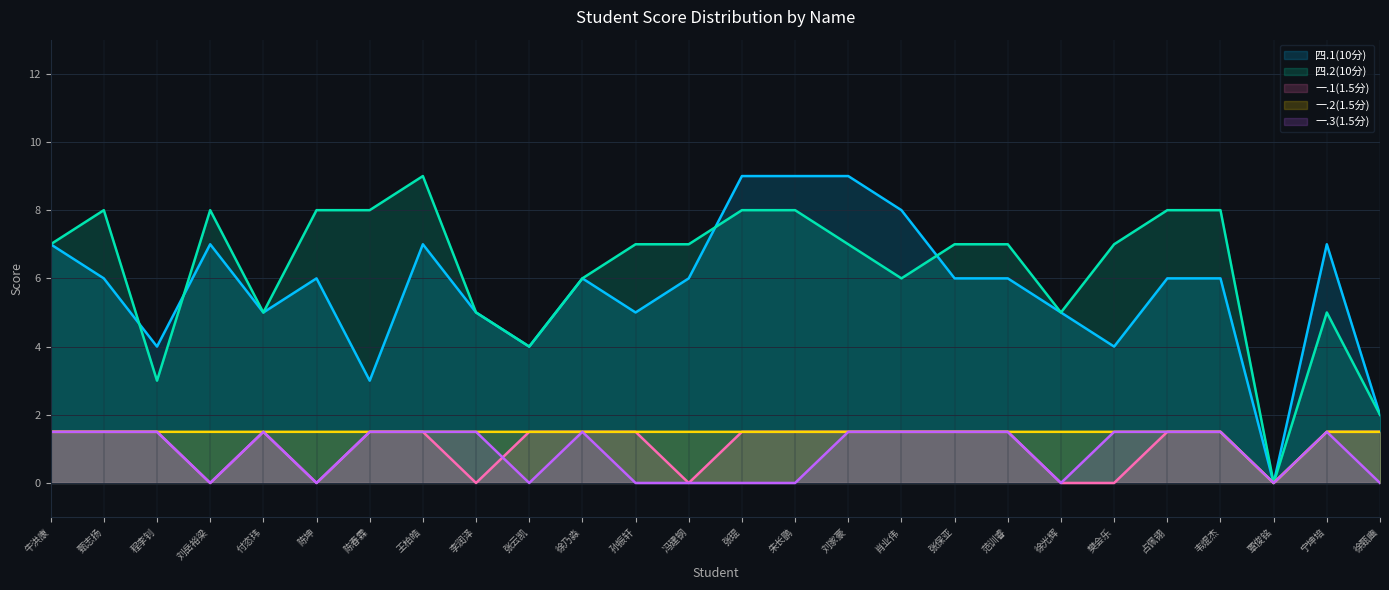

The 一.1(1.5分) series shows 0.0 at 徐光辉. True or false?

True